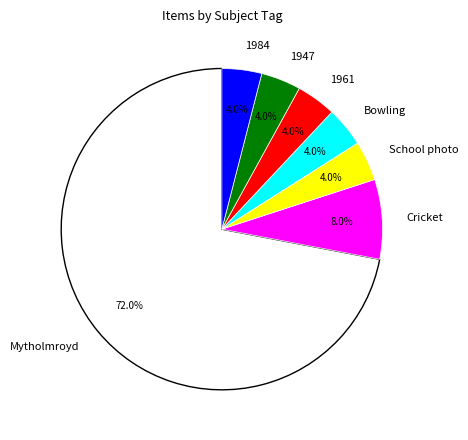

Which has a higher value, Cricket or Bowling?

Cricket